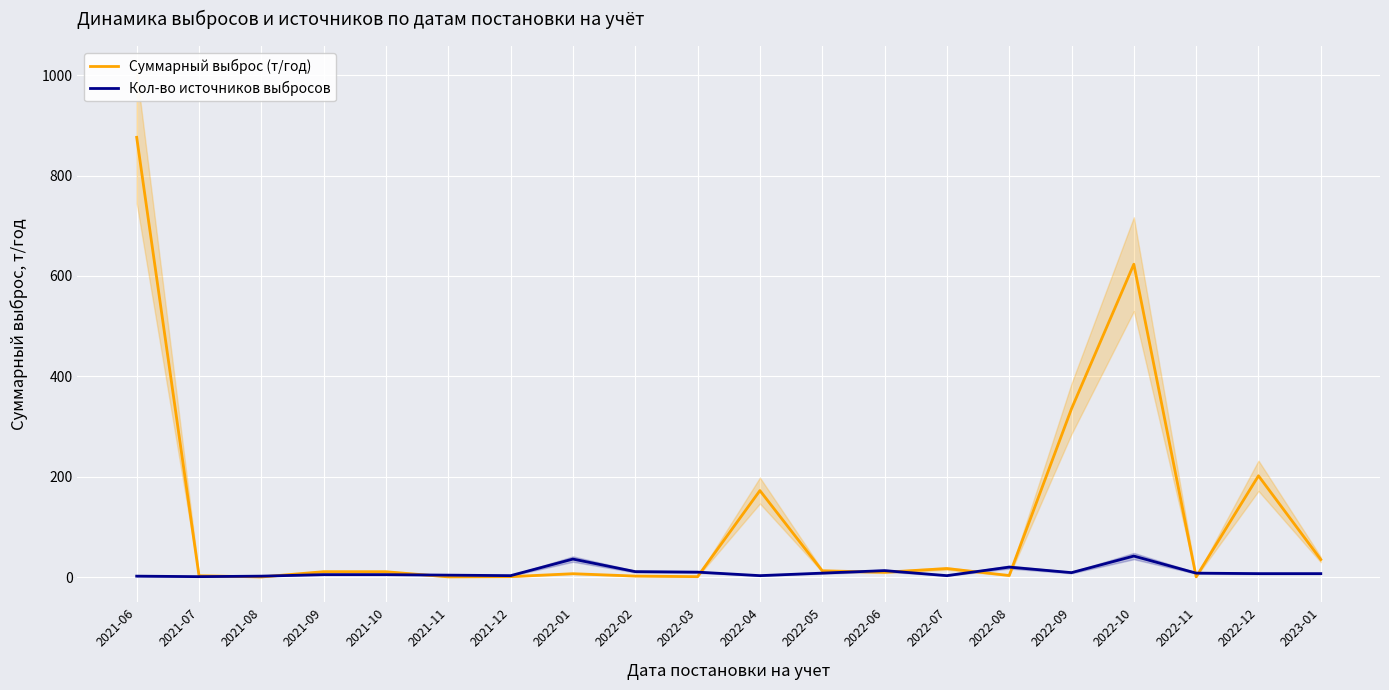

Where do Кол-во источников выбросов and Суммарный выброс (т/год) first cross each other?

2021-07 and 2021-08